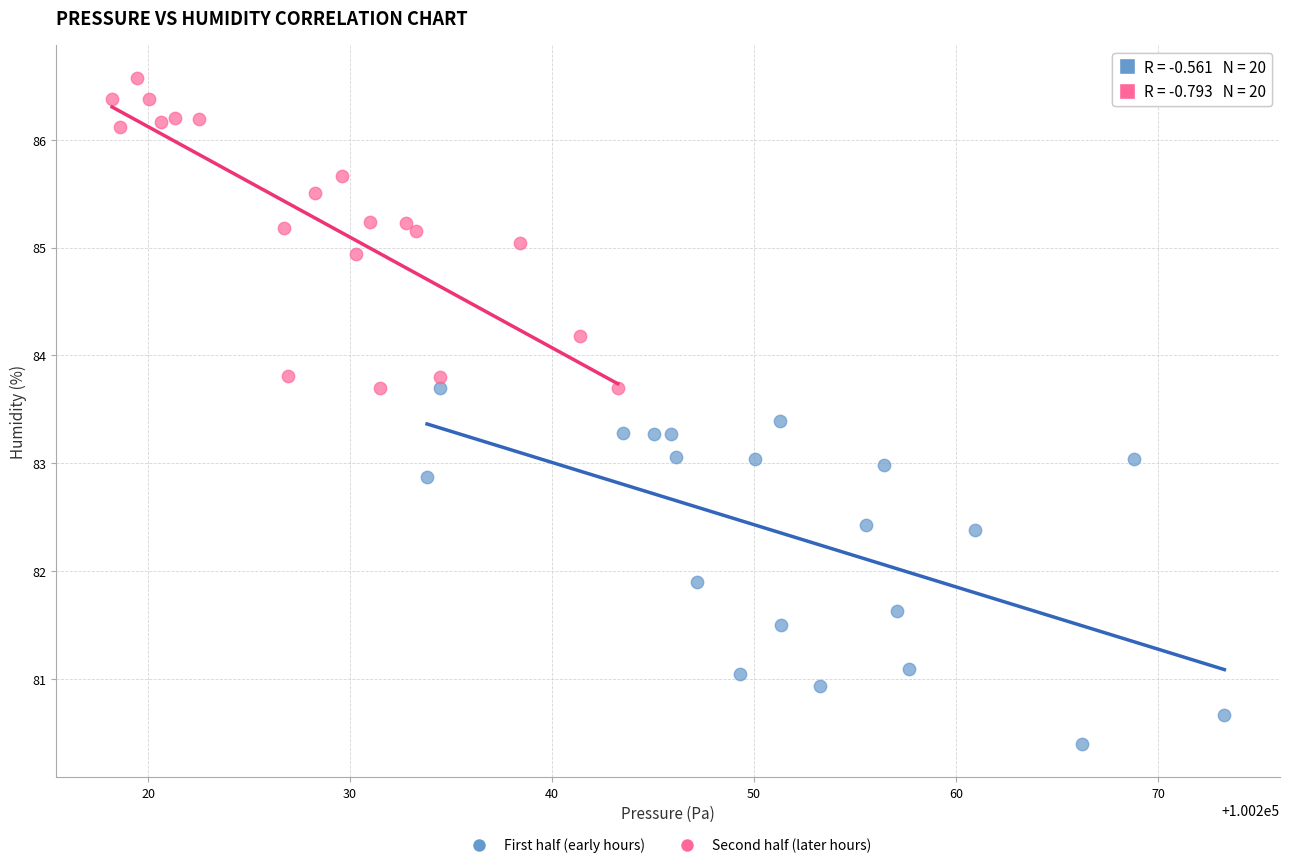

Which series reaches the maximum Y coordinate?

Second half (later hours)